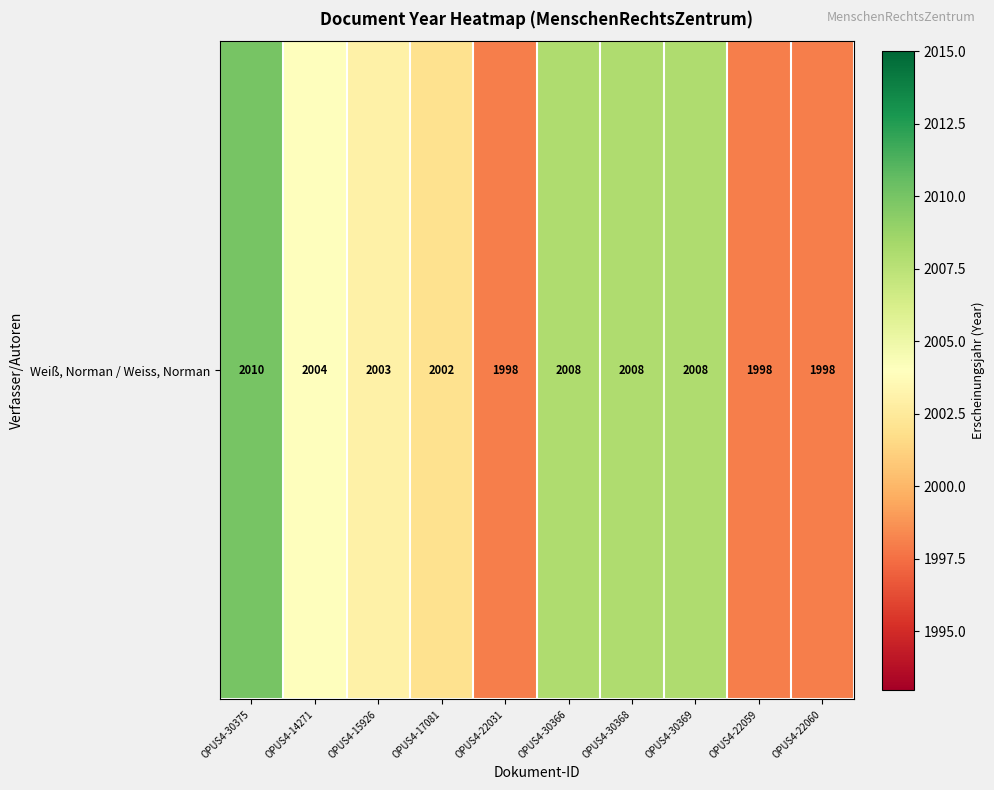

What is the approximate value at OPUS4-30366?

2008